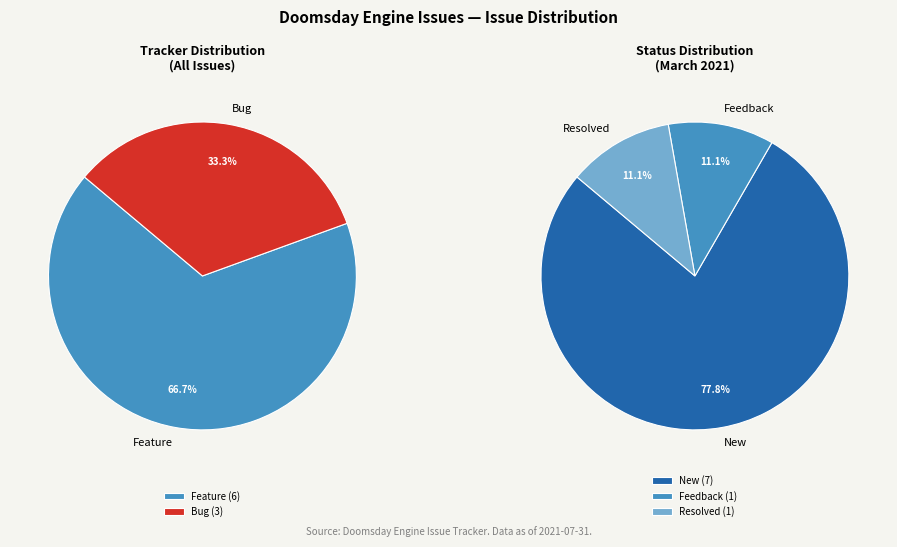

Is it true that #1460 is 1% of the pie?

False